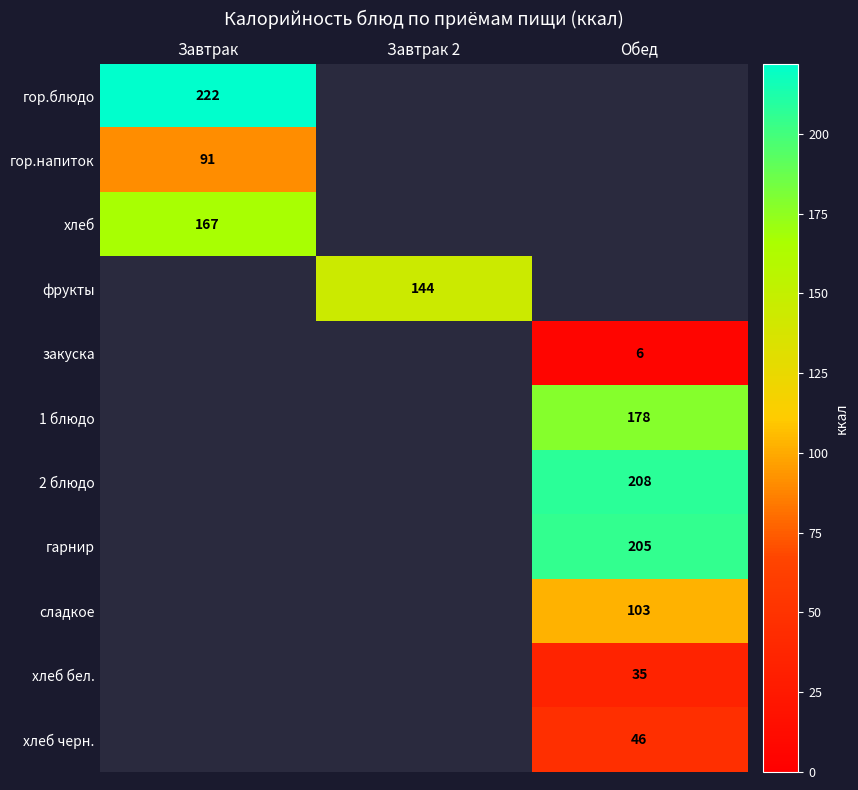

Is it true that гарнир equals 205 at Обед?

True